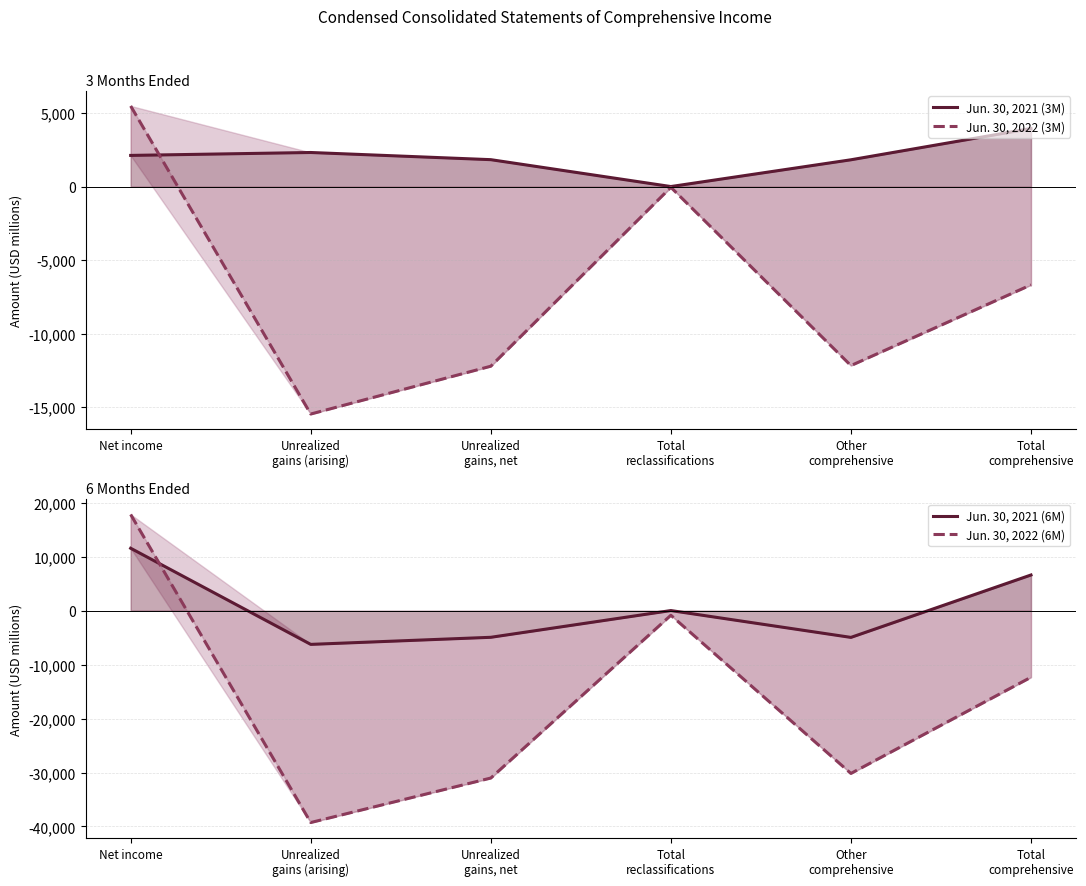

How many categories are shown in the chart?

6